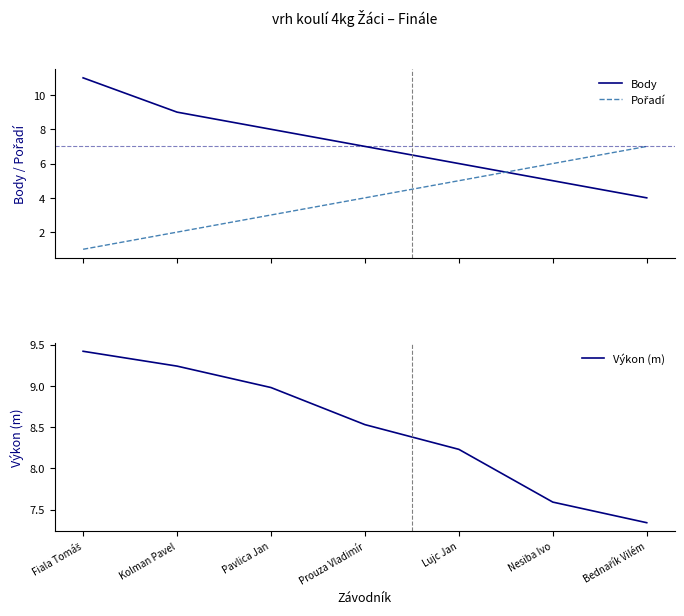

Is it true that Pořadí equals 1.4 at Pavlica Jan?

False